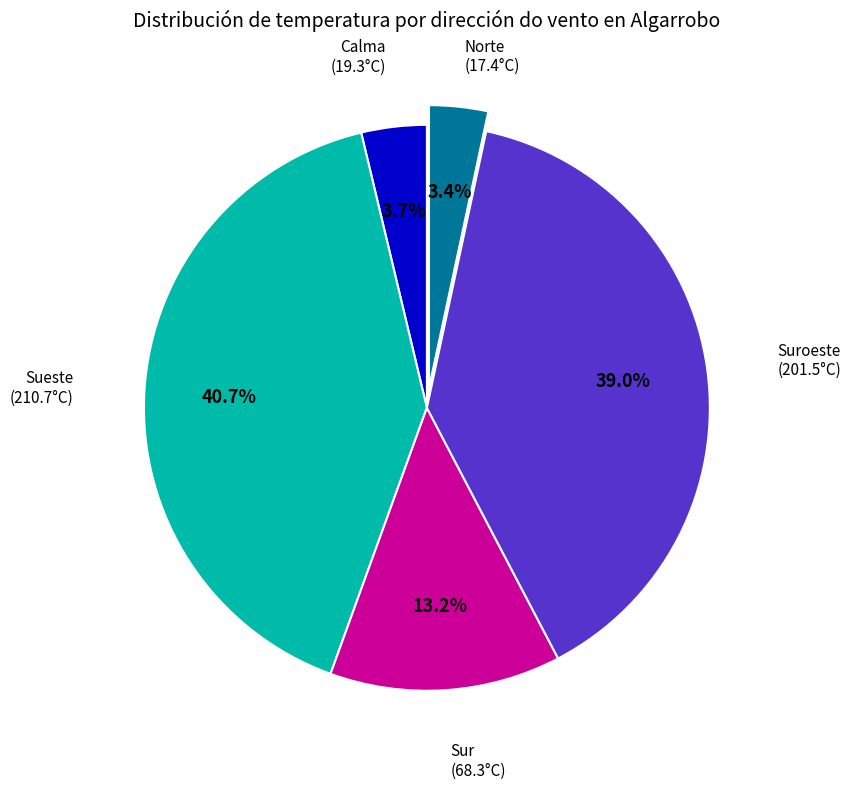

Count the number of slices in the pie.

5